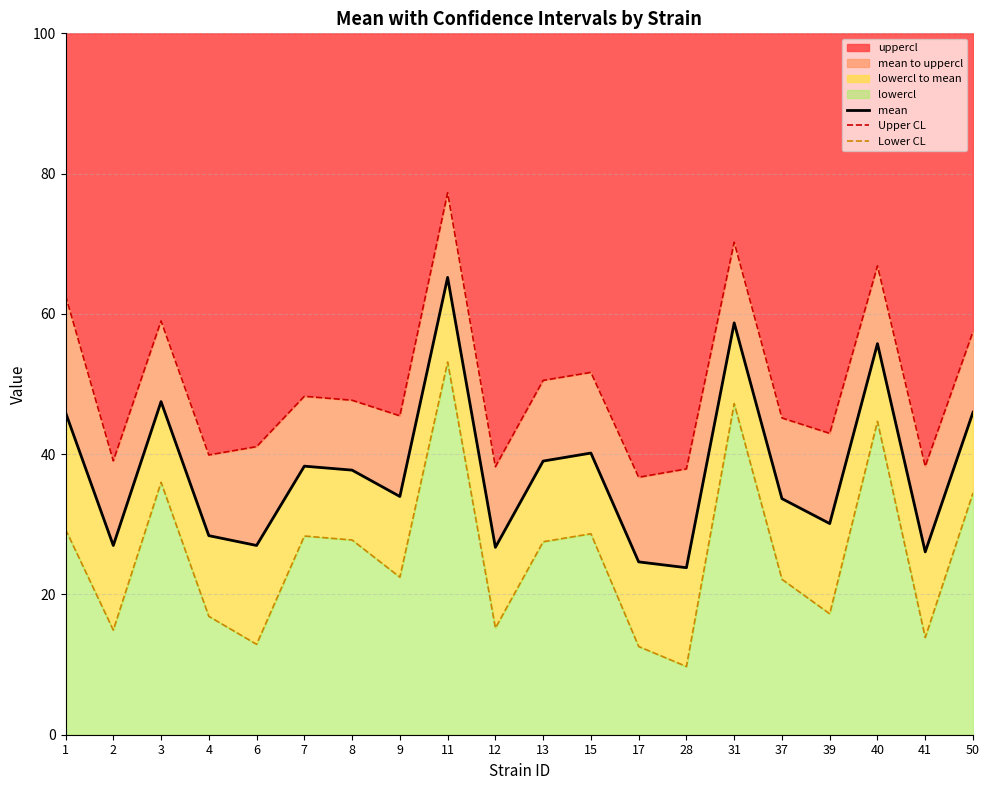

How many values in the Upper CL series exceed 47?

10